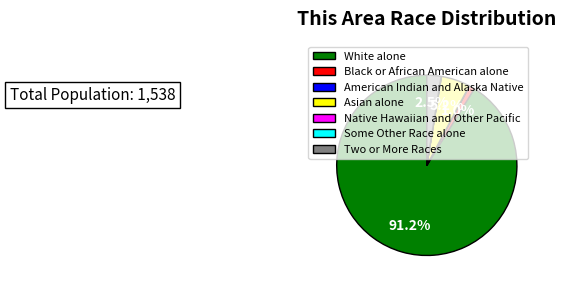

Is there a majority slice in this chart?

Yes